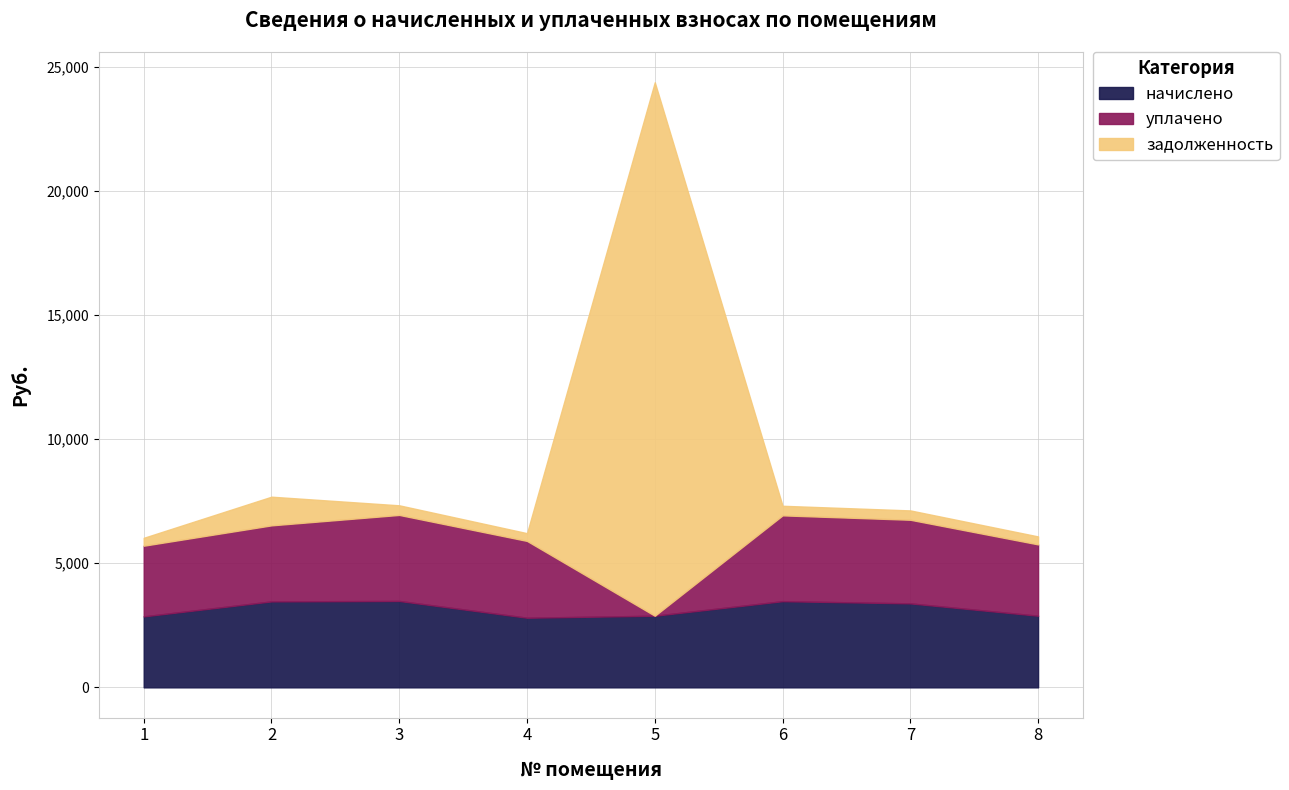

What is the difference between the maximum and minimum values in the задолженность series?

21186.8